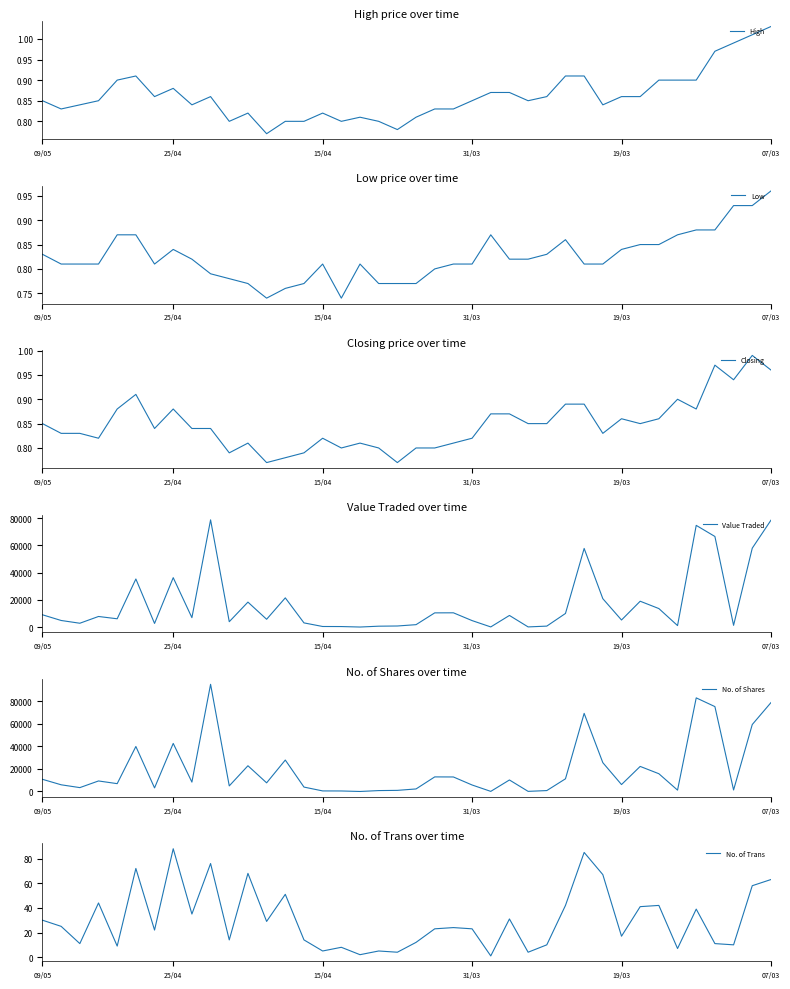

Between 09/05 and 29, which series saw the biggest shift?

No. of Shares